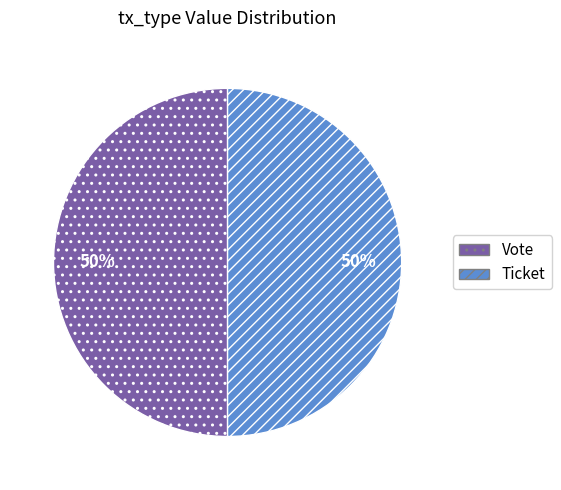

To the nearest percent, what is the average slice percentage?

50%